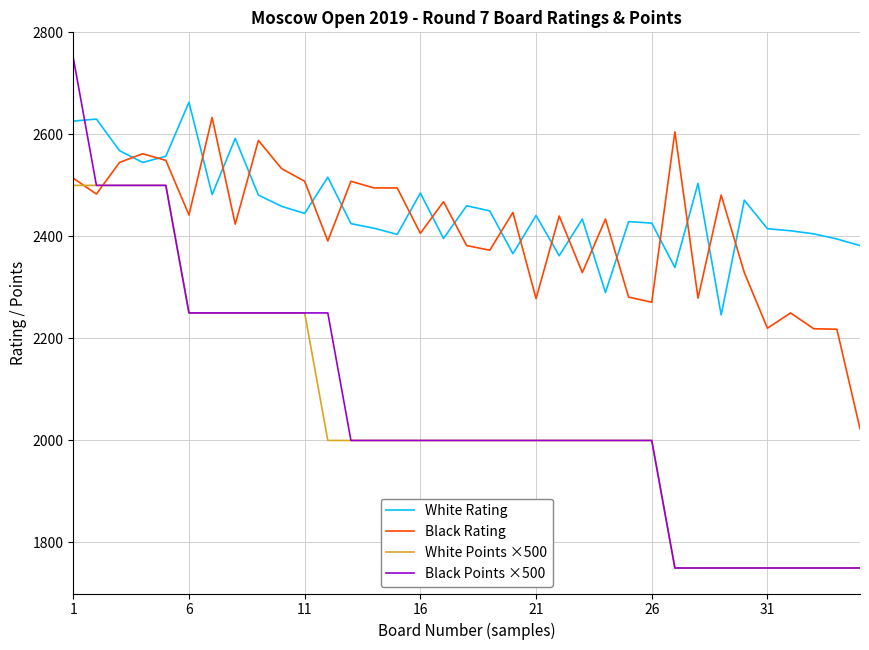

After their last crossing, which series has the higher values: Black Rating or Black Points ×500?

Black Rating